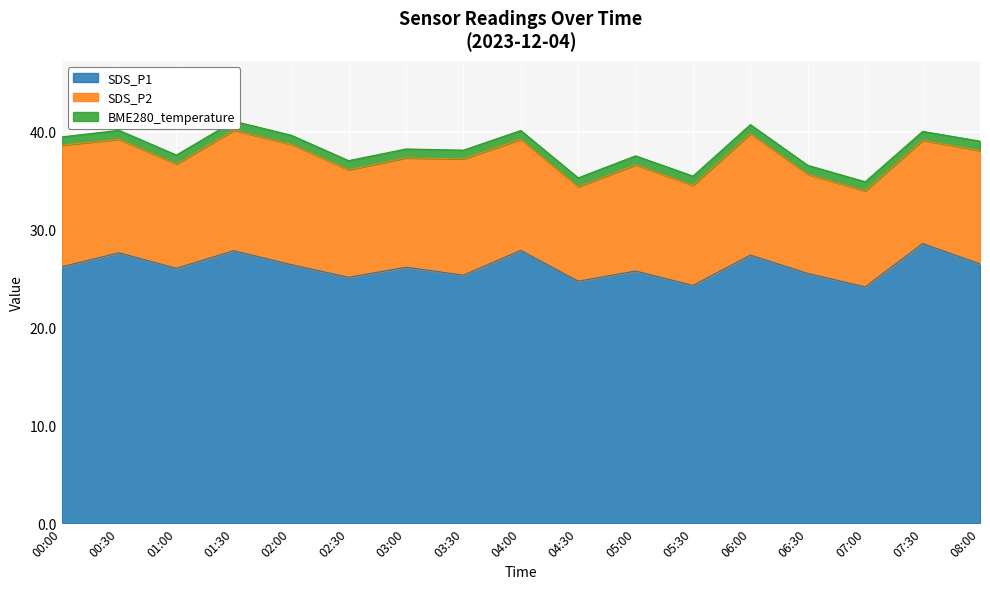

Rank the series at 00:00 from highest to lowest value.

SDS_P1, SDS_P2, BME280_temperature